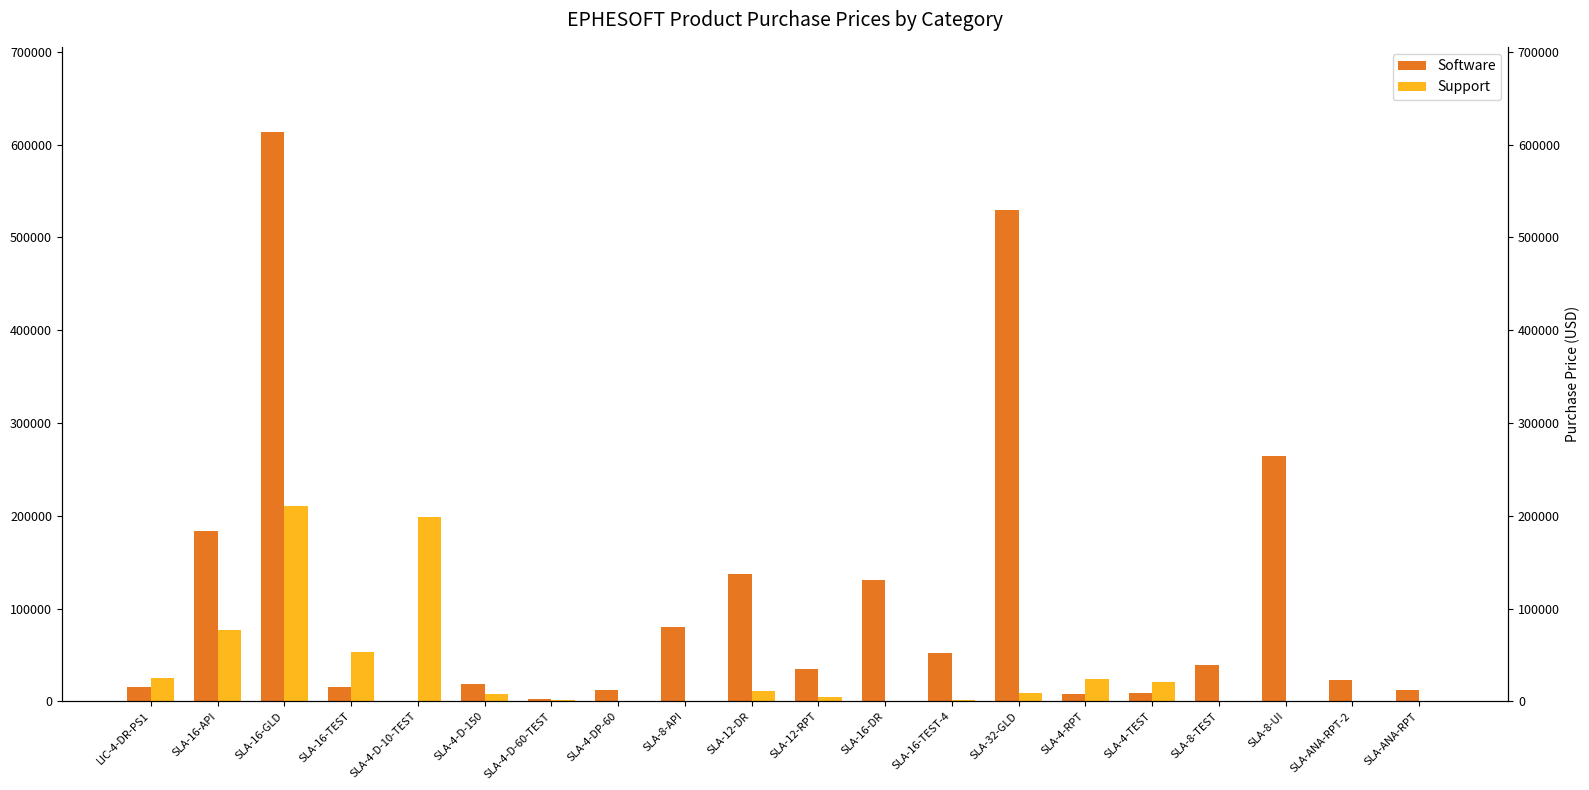

What is the spread (max minus min) of values at SLA-16-TEST-4?

50349